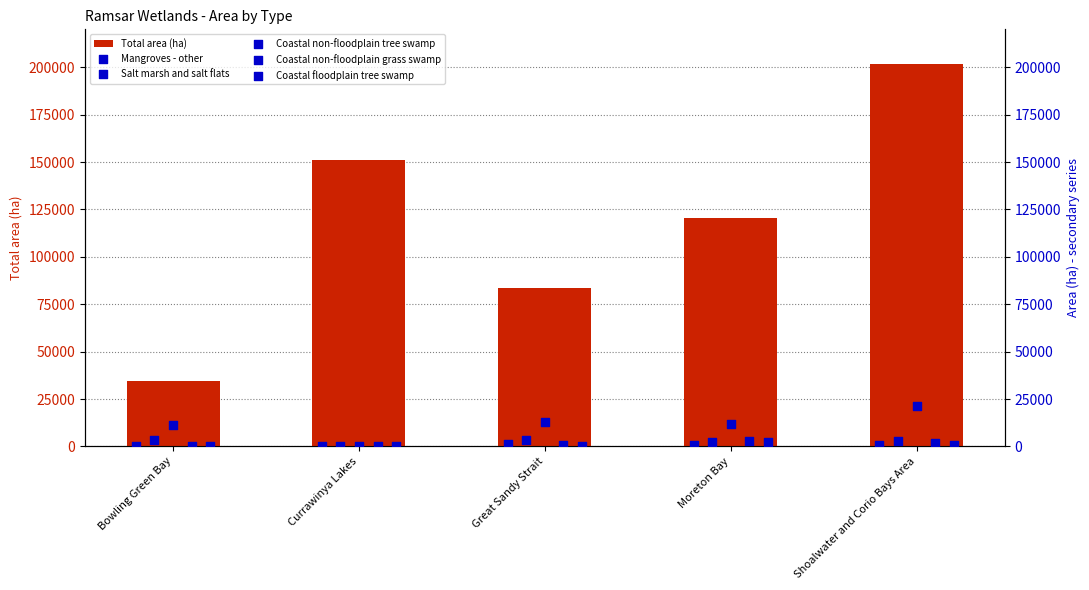

Which series contains the highest Y value?

Total area (ha)